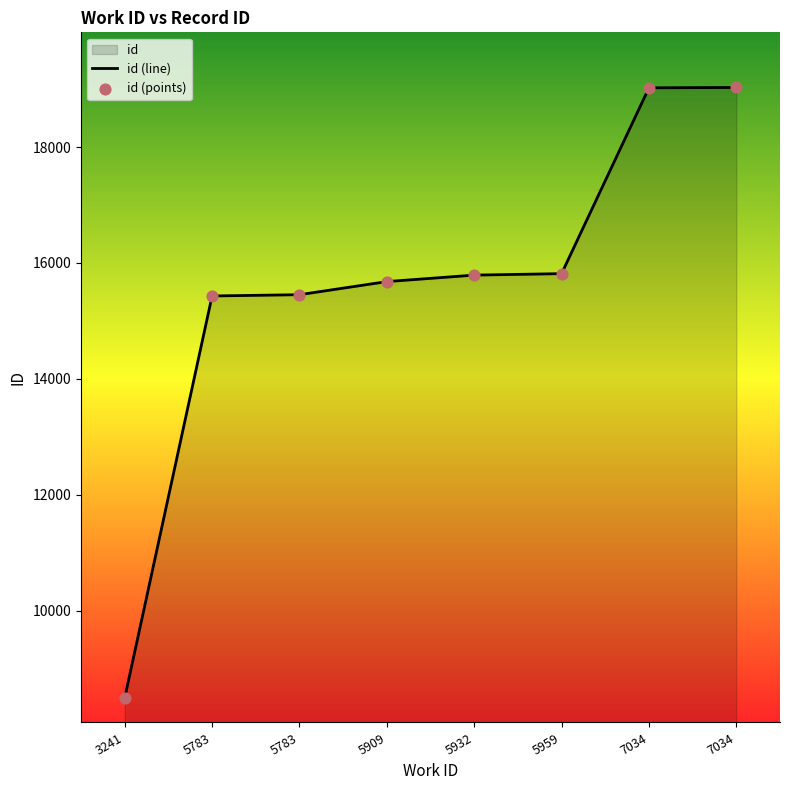

Which series contains the lowest Y value?

id (line)